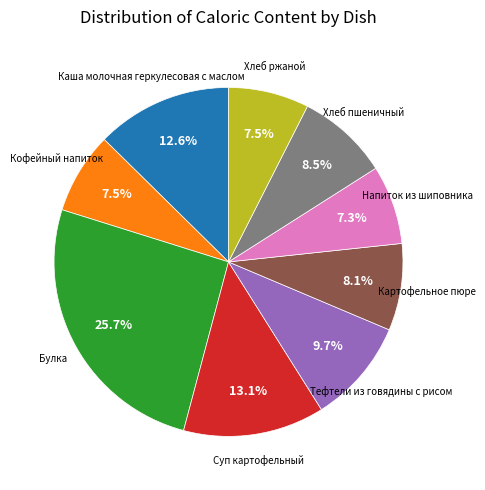

Is there any slice that represents more than half of the pie?

No